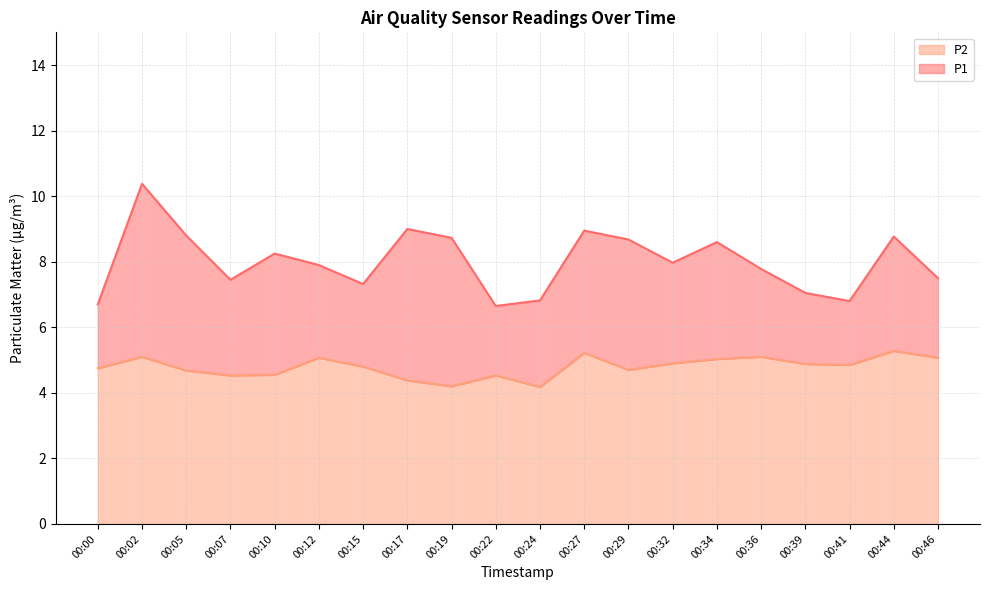

Is it true that P1 equals 6.7 at 00:00?

True